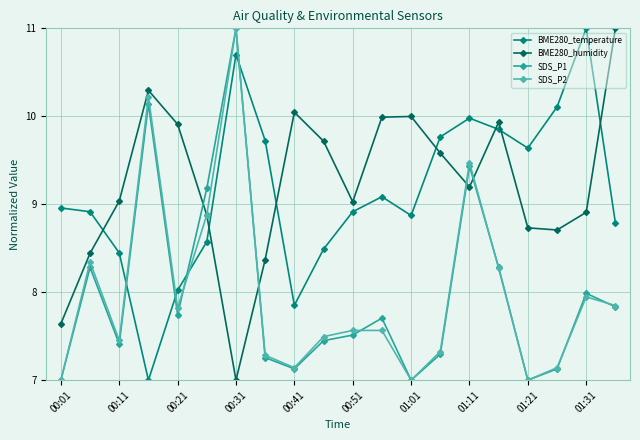

True or false: SDS_P2 has more than 0 interior local peaks.

True